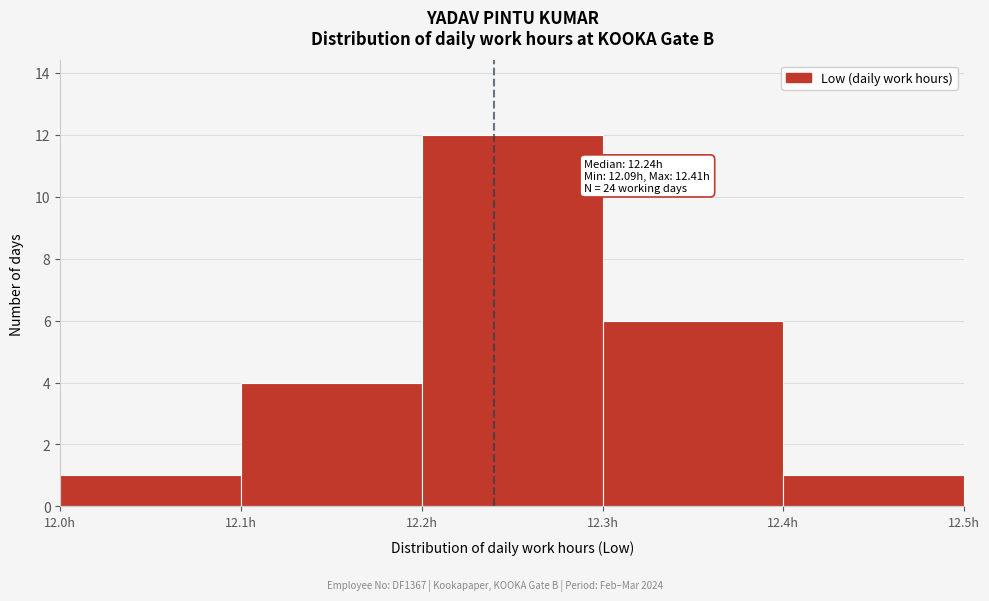

Over which range of the x-axis is the bar tallest?

12.2 to 12.3